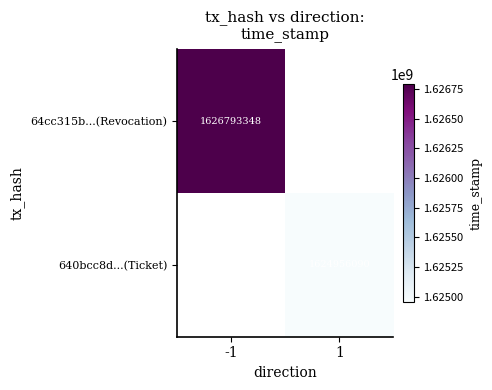

Is the value of 640bcc8d...(Ticket) at 1 greater than the value of 64cc315b...(Revocation) at -1?

No